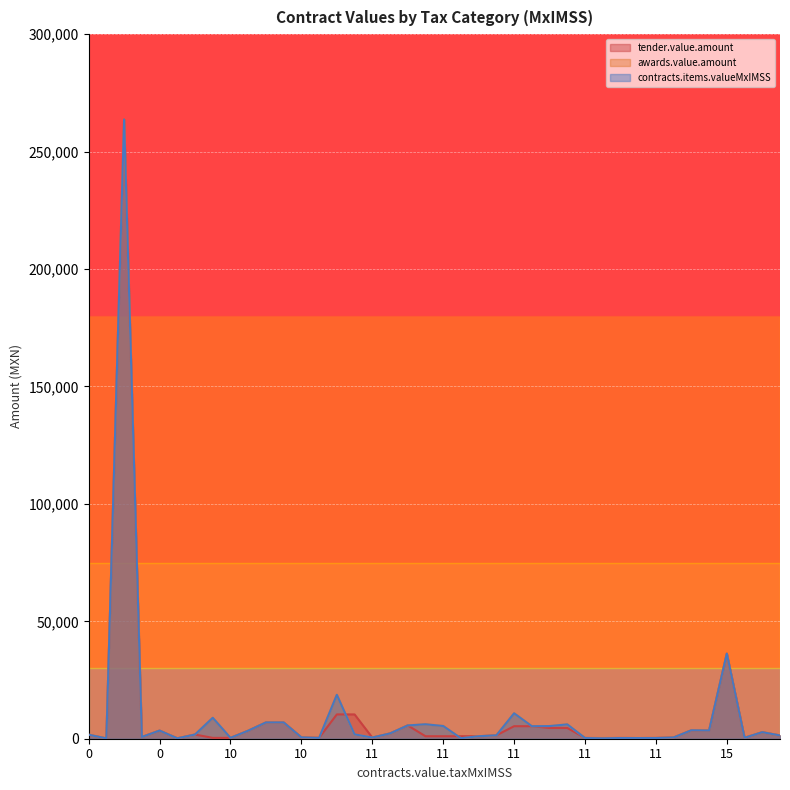

How many times do awards.value.amount and tender.value.amount cross each other?

2